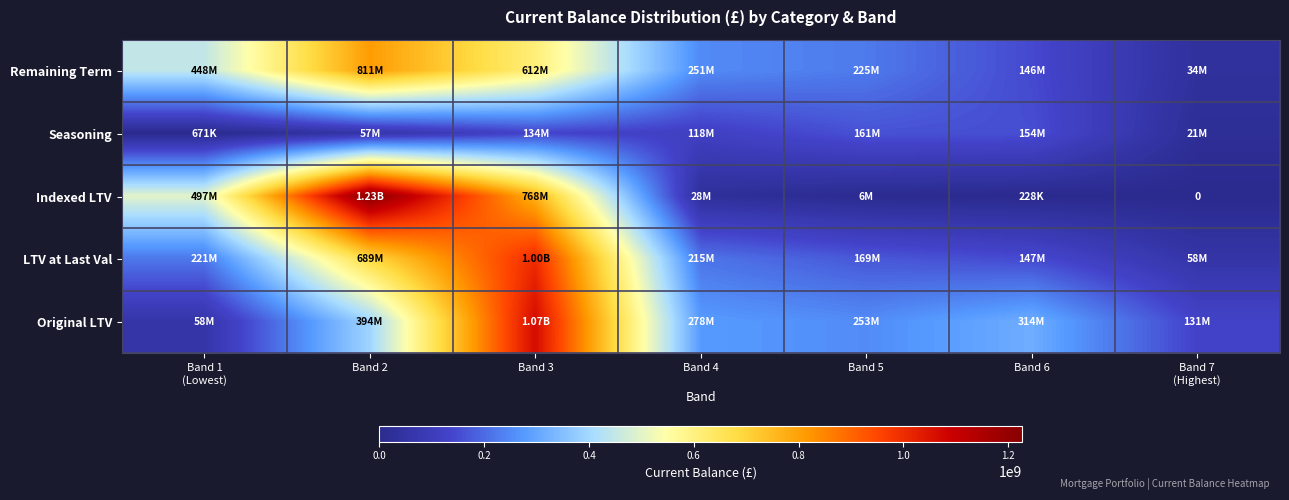

Which series has the widest spread of values?

Indexed LTV